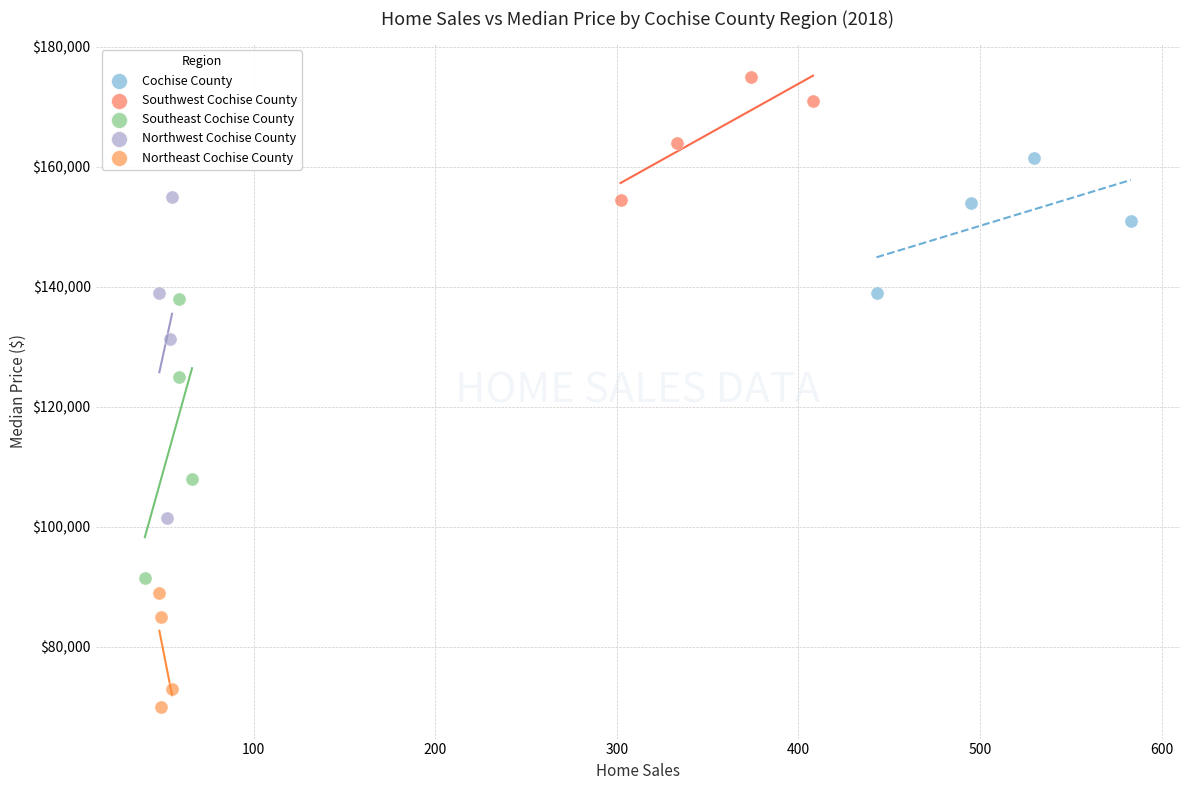

Which series contains the lowest Y value?

Northeast Cochise County